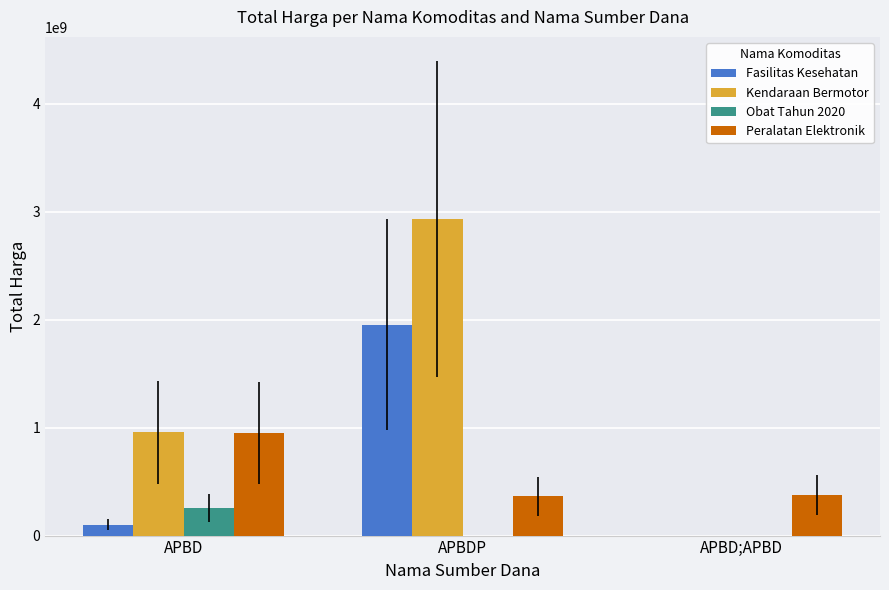

Are the bars horizontal?

No